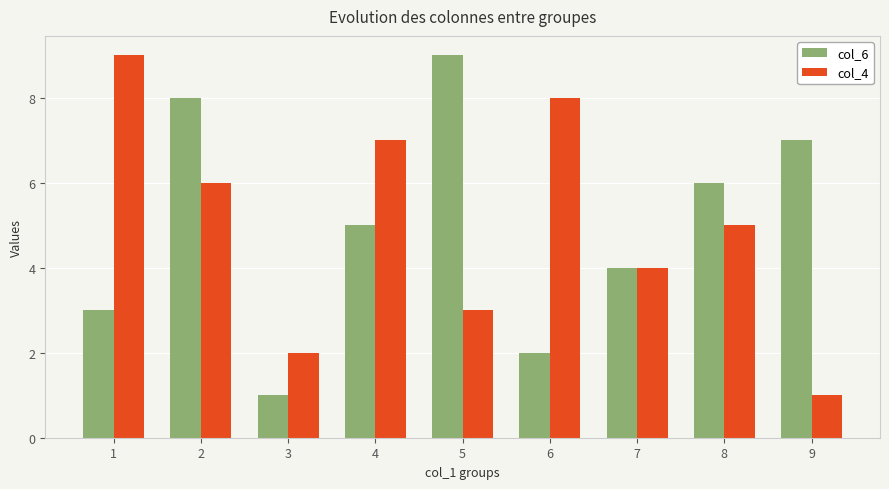

Which series changed the most between 2 and 7?

col_6